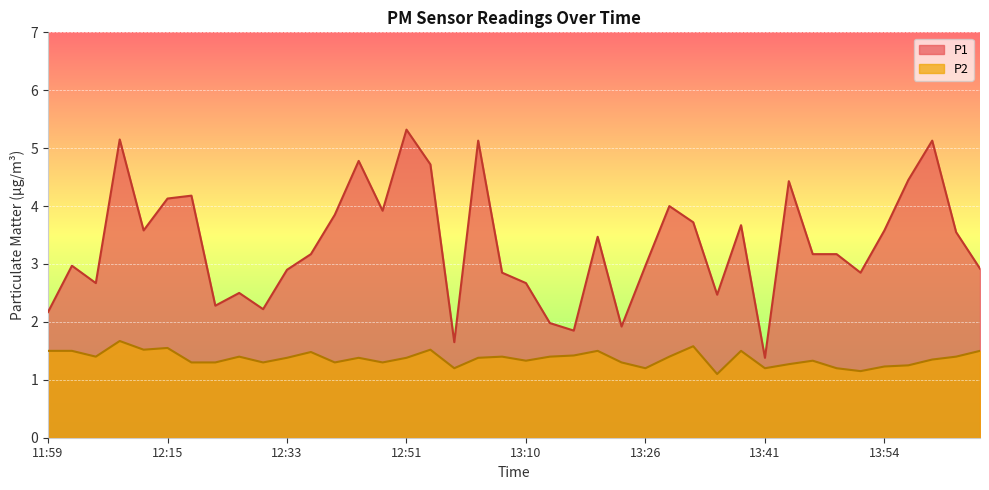

How many data points in P1 are above 3?

22